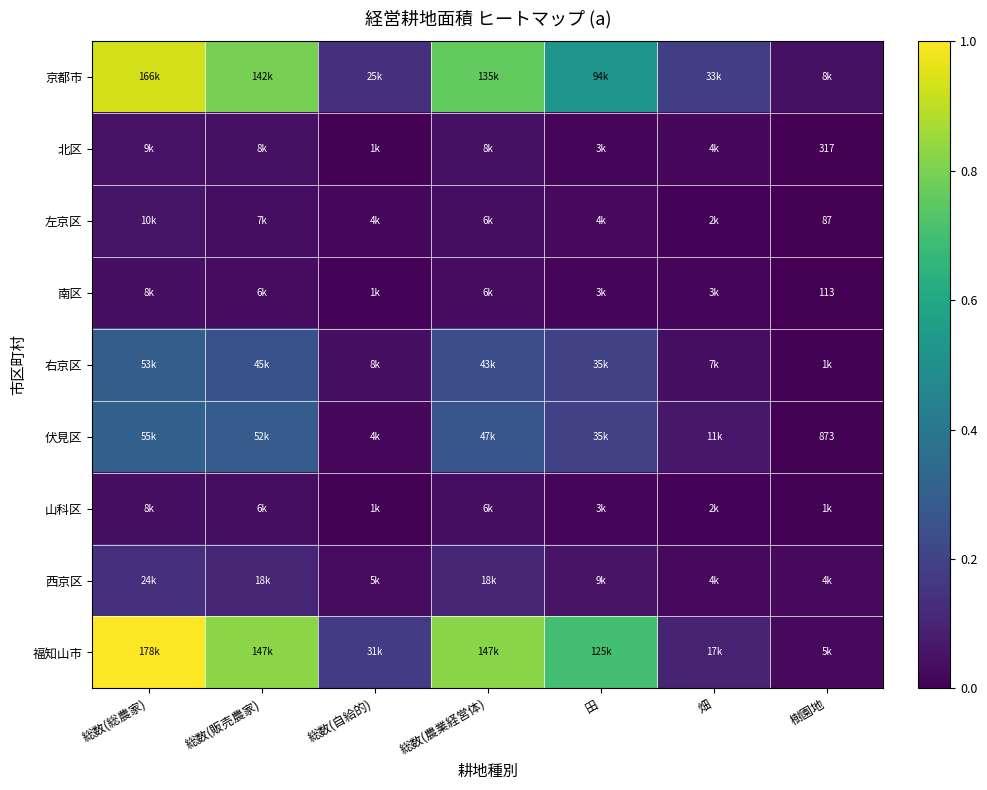

Where is 右京区 nearest to the value 0?

樹園地